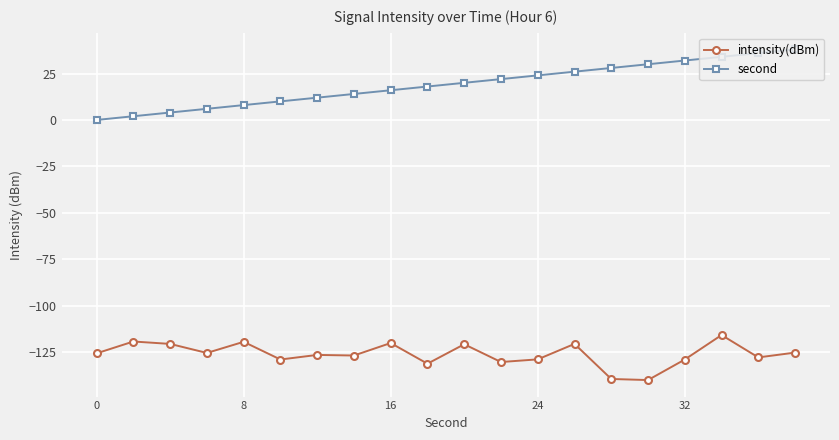

Rank the series by their average value, from lowest to highest.

intensity(dBm), second